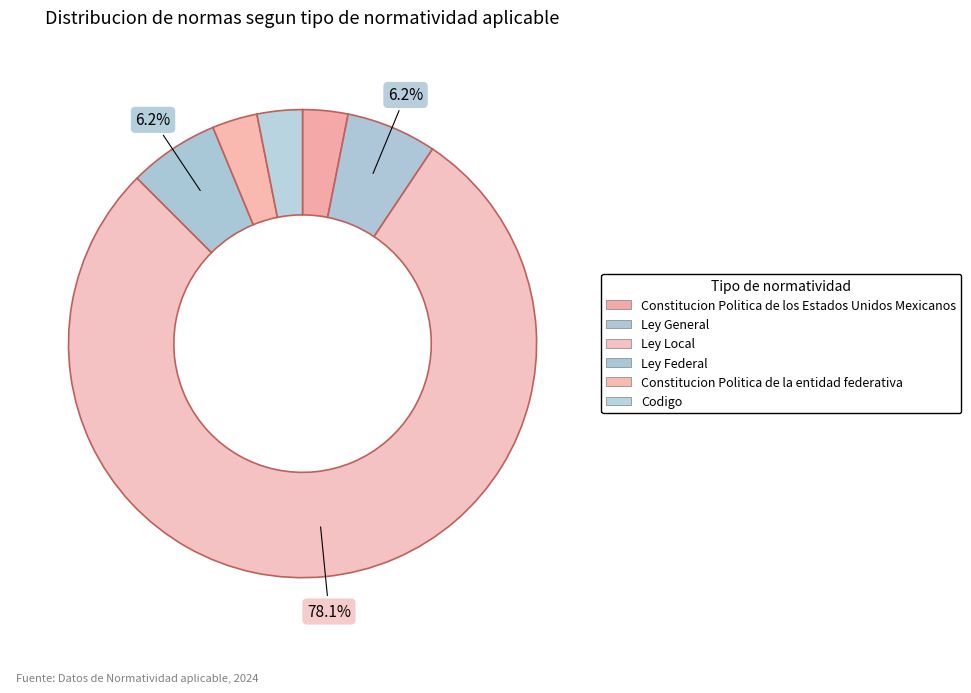

Which slice is the largest?

Ley Local